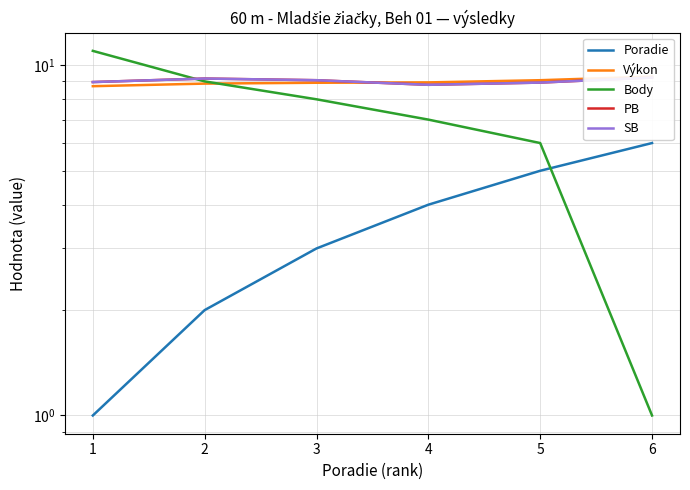

Reading left to right, extract all data points from this chart.

Poradie: 1.0	2.0	3.0	4.0	5.0	6.0
Výkon: 8.7	8.9	8.9	8.9	9.1	9.3
Body: 11.0	9.0	8.0	7.0	6.0	1.0
PB: 9.0	9.2	9.1	8.8	8.9	9.2
SB: 9.0	9.2	9.1	8.8	8.9	9.2